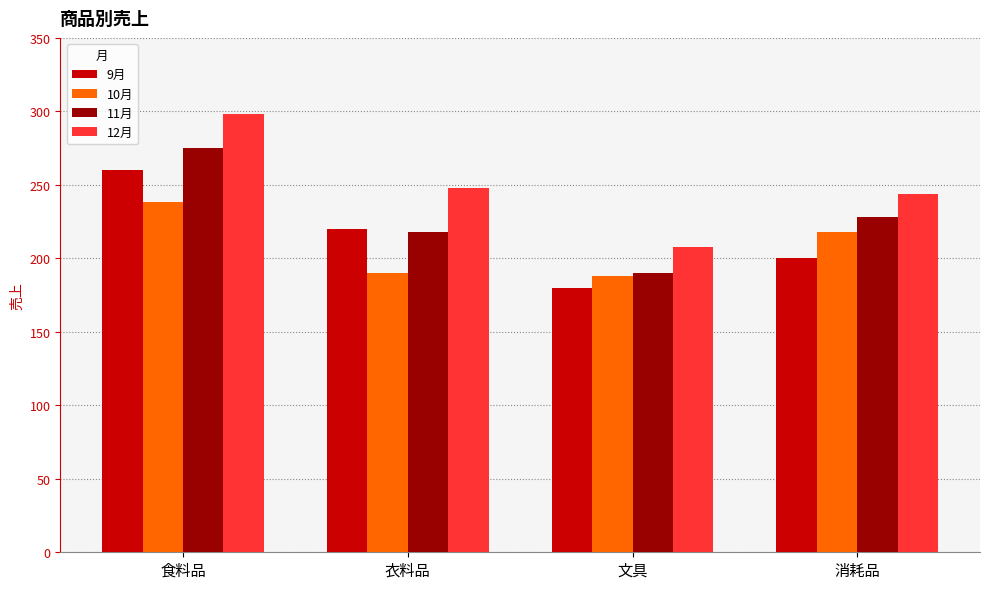

How many categories are shown in the chart?

4